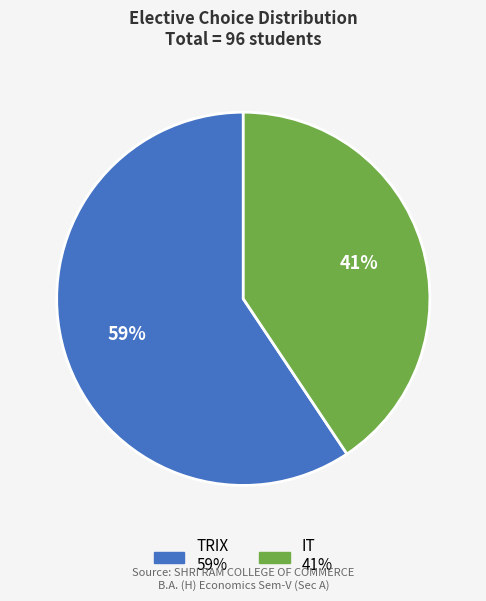

True or false: TRIX accounts for 59% of the total.

True